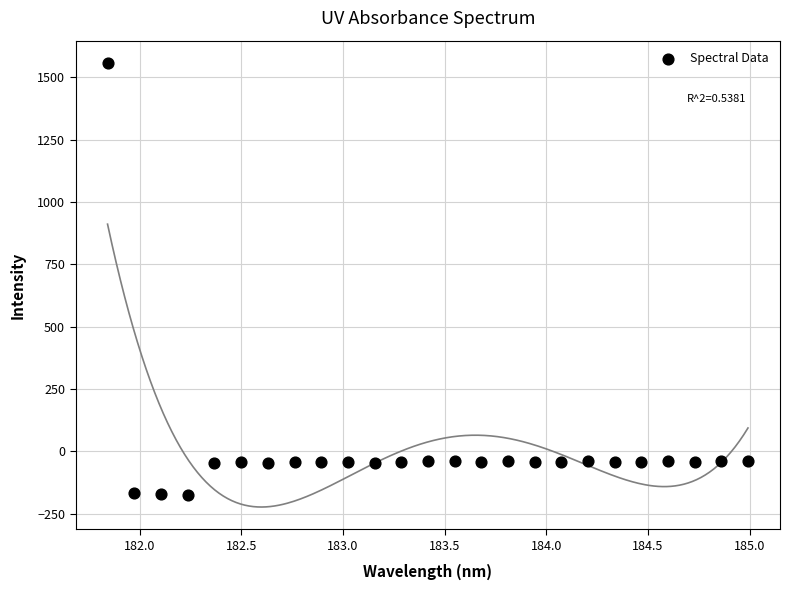

What is the range of X values (max minus min)?

3.1